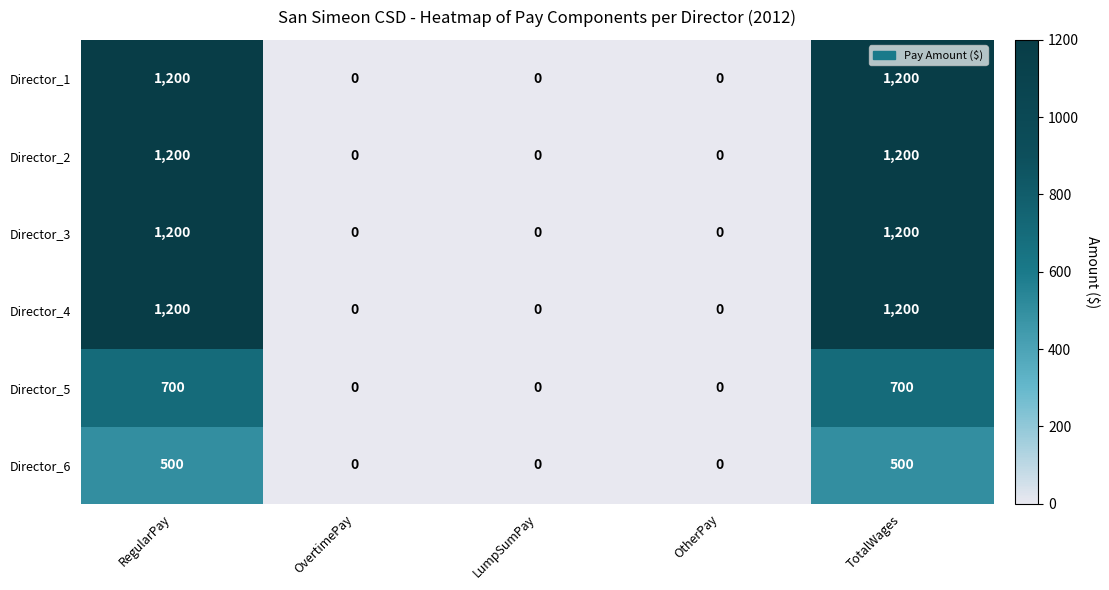

Count the Director_2 values in the range 0 to 1200.

5